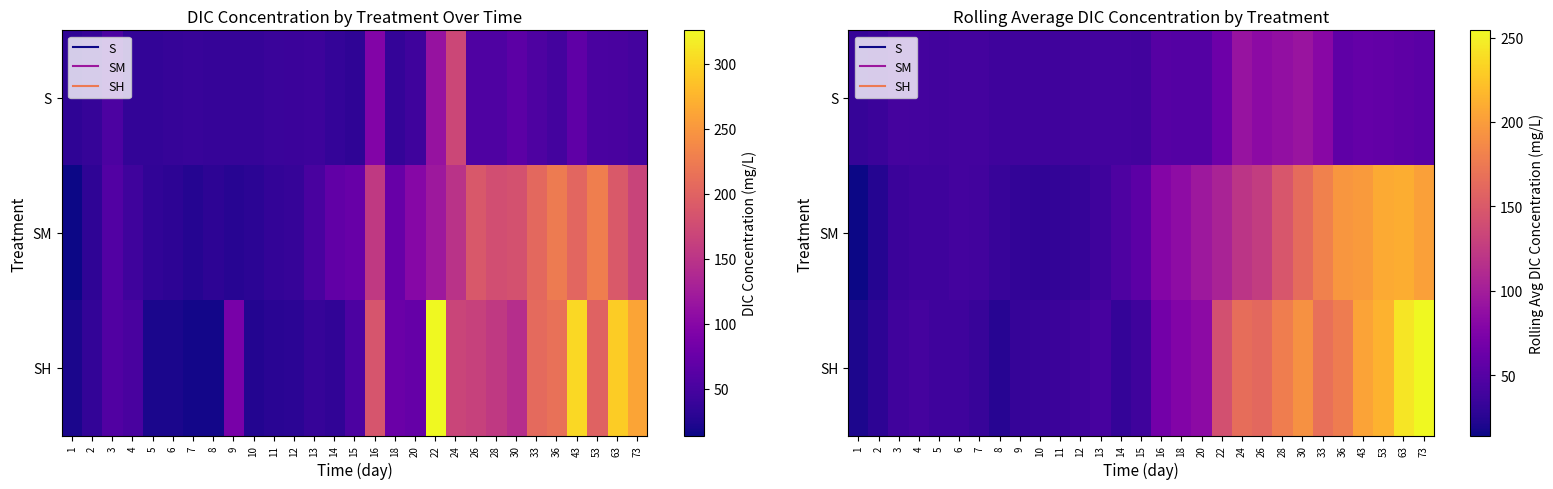

At which category is the sum across all series the highest?

73